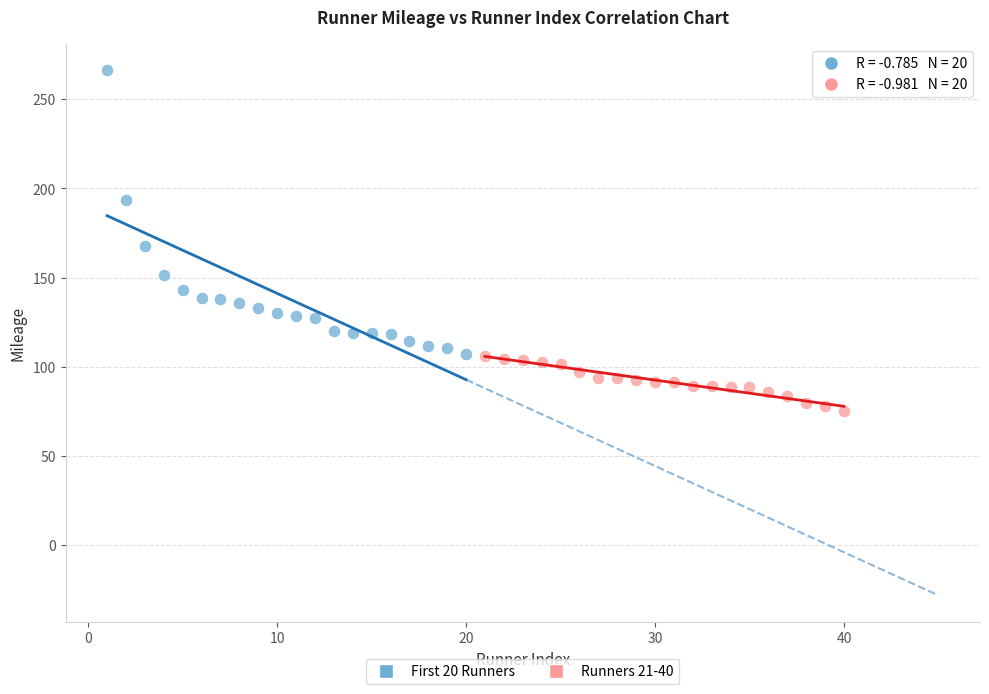

Which series reaches the maximum Y coordinate?

First 20 Runners